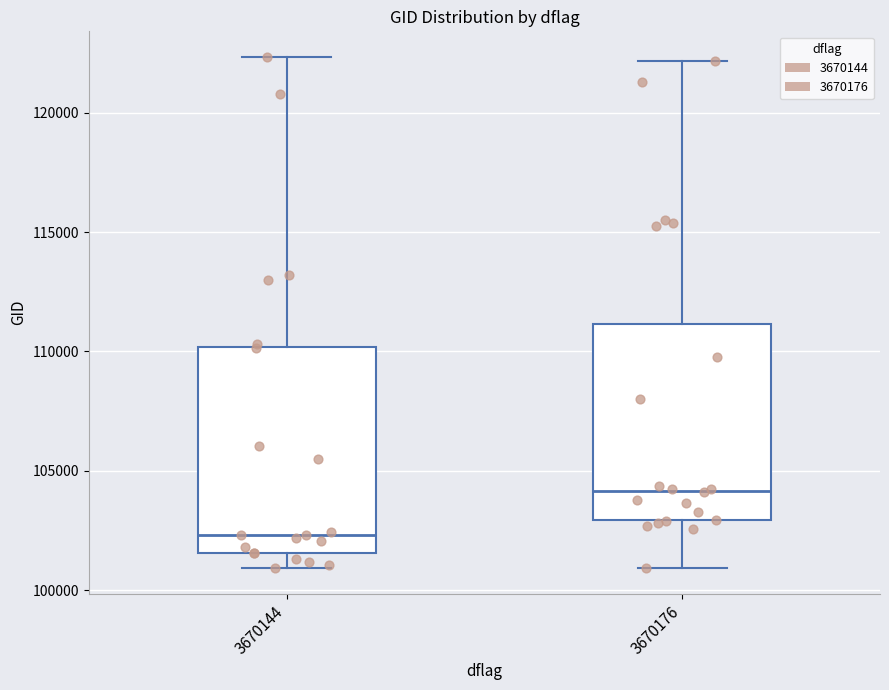

Which box has the highest median line?

3670176